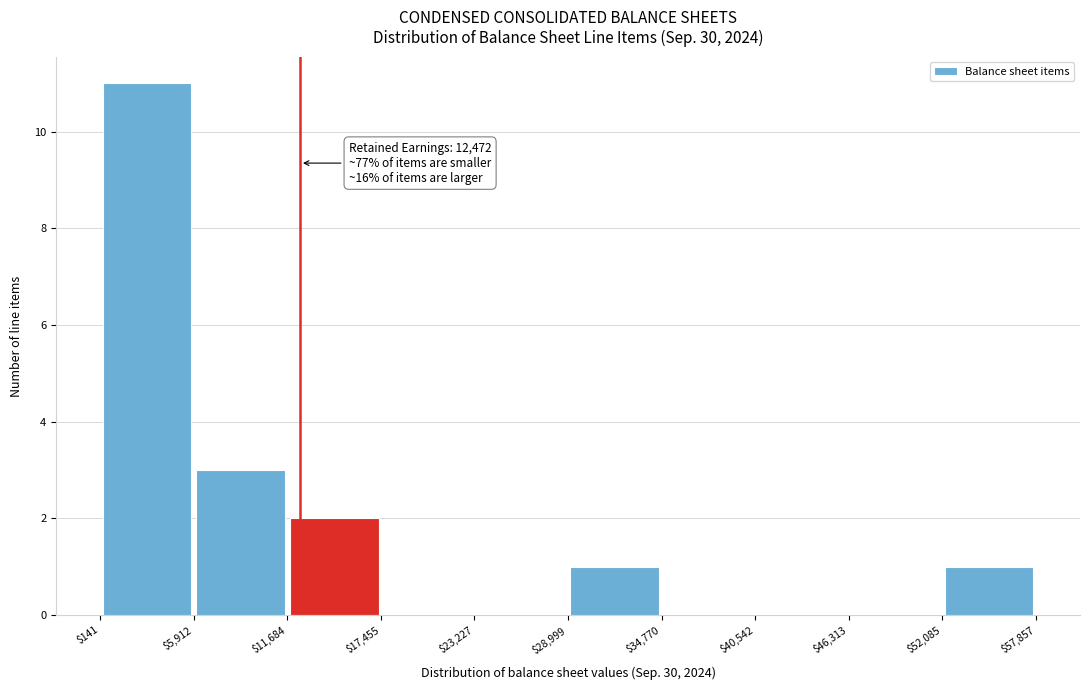

Which range on the x-axis has the tallest bar?

$141 to $5,912